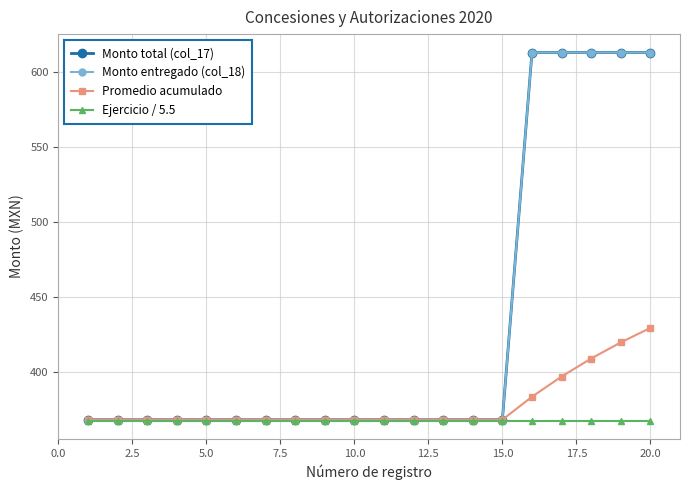

What is the lowest value of the Ejercicio / 5.5 series?

367.3